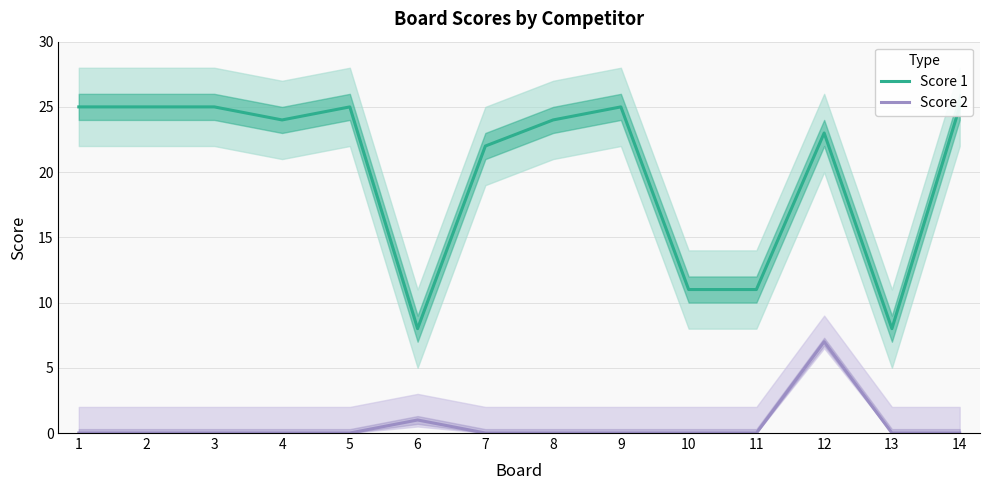

How many data points in Score 2 are above 0?

2